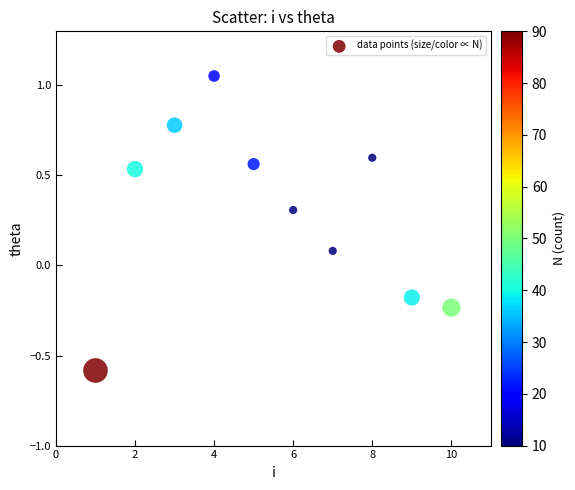

What is the average Y value?

0.3